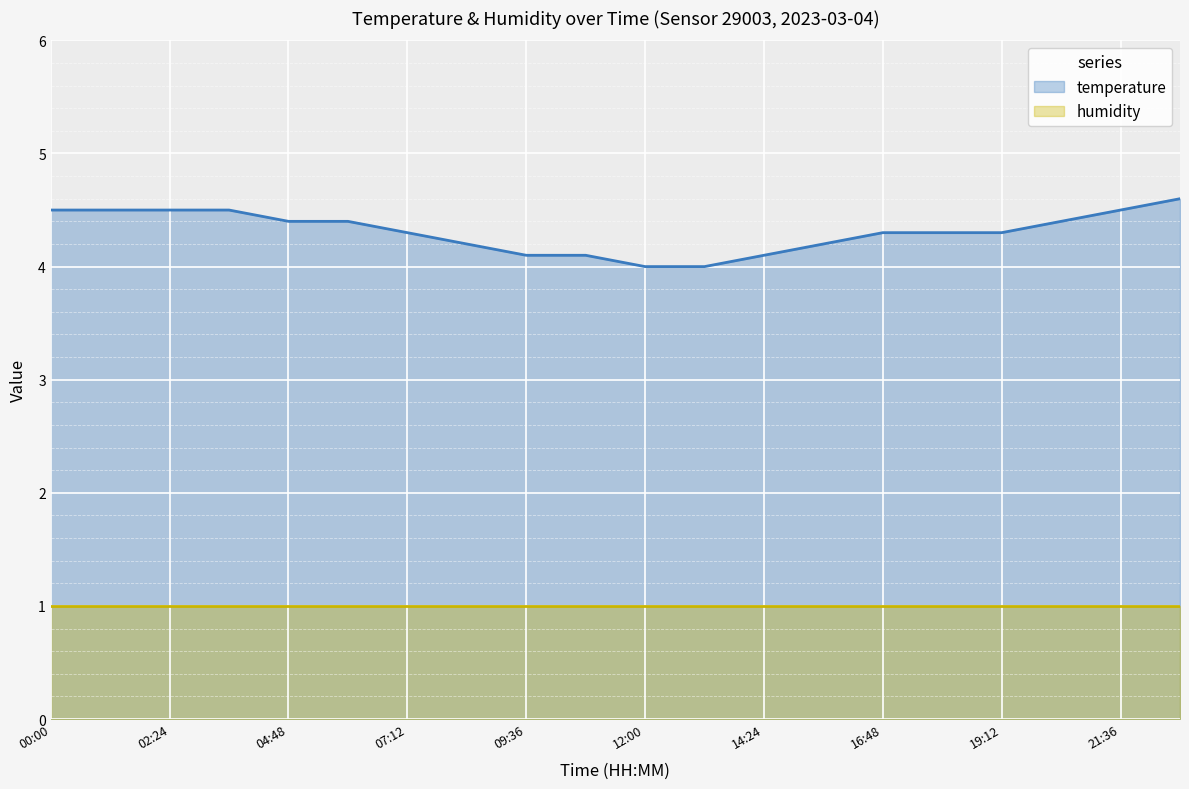

Which has a higher value, 07:12 or 20:24?

20:24